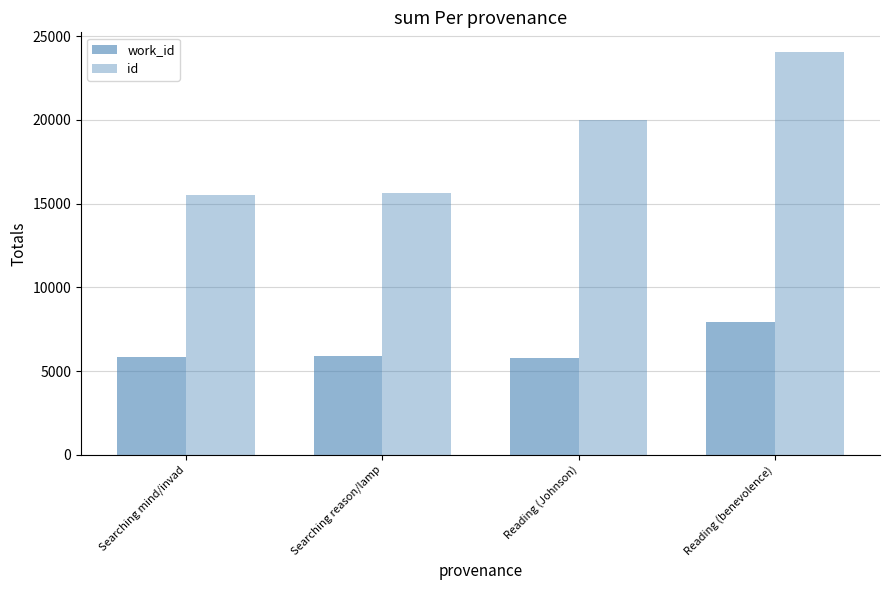

Count the number of categories in the chart.

4